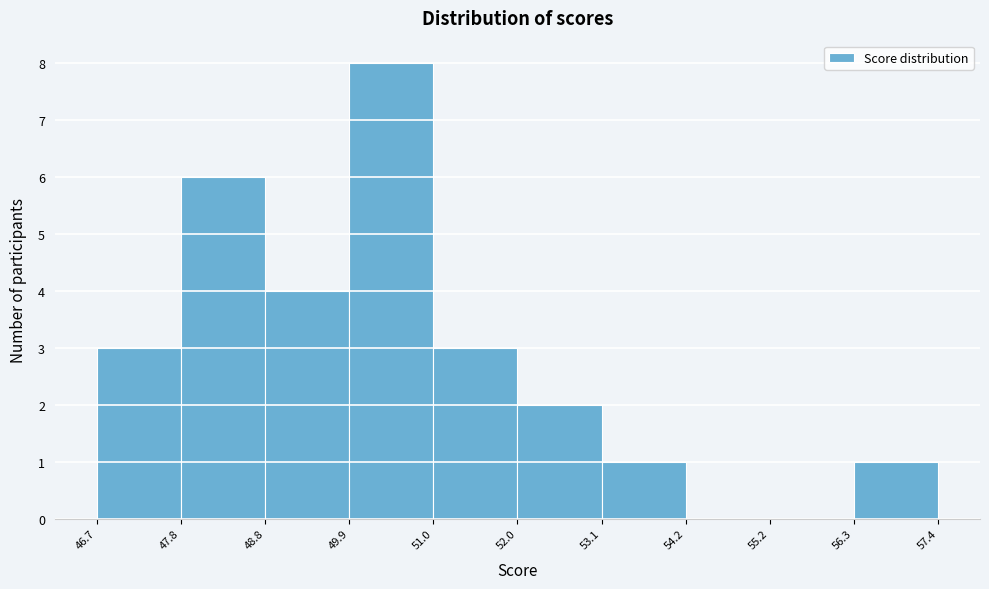

Reading left to right, list every bar in this chart as the range it spans on the x-axis followed by its height. The values are not printed on the chart, so give them approximately, as read against the axis.

46.7 to 47.8: 3
47.8 to 48.8: 6
48.8 to 49.9: 4
49.9 to 51.0: 8
51.0 to 52.0: 3
52.0 to 53.1: 2
53.1 to 54.2: 1
54.2 to 55.2: 0
55.2 to 56.3: 0
56.3 to 57.4: 1